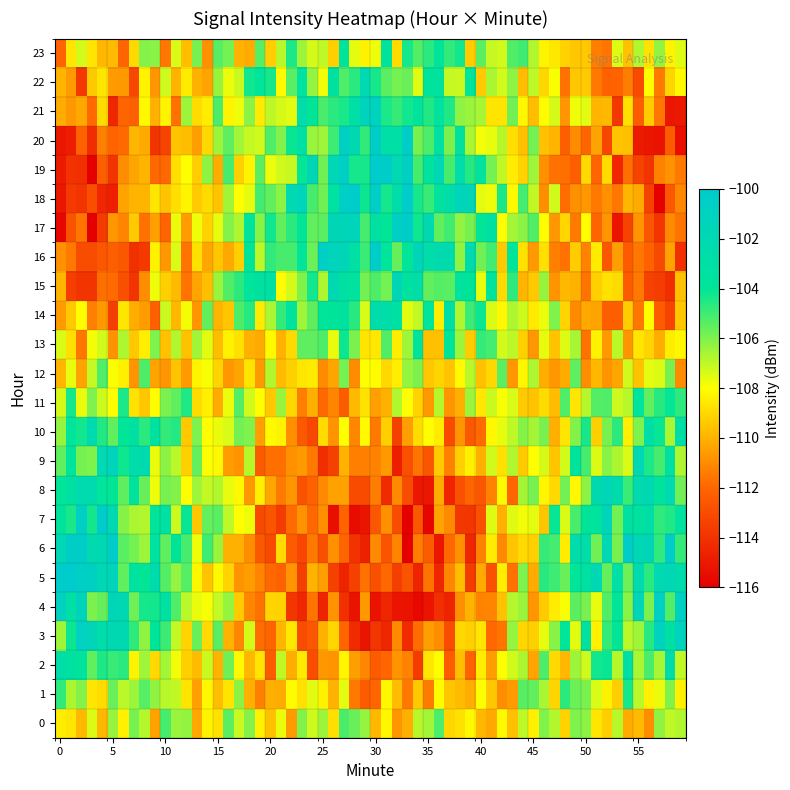

At which category is the sum across all series the highest?

3